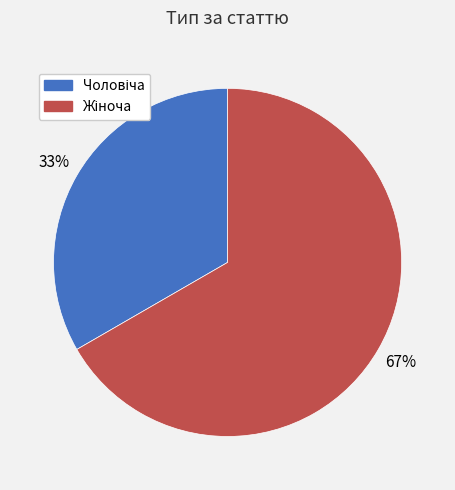

Count the number of slices in the pie.

2